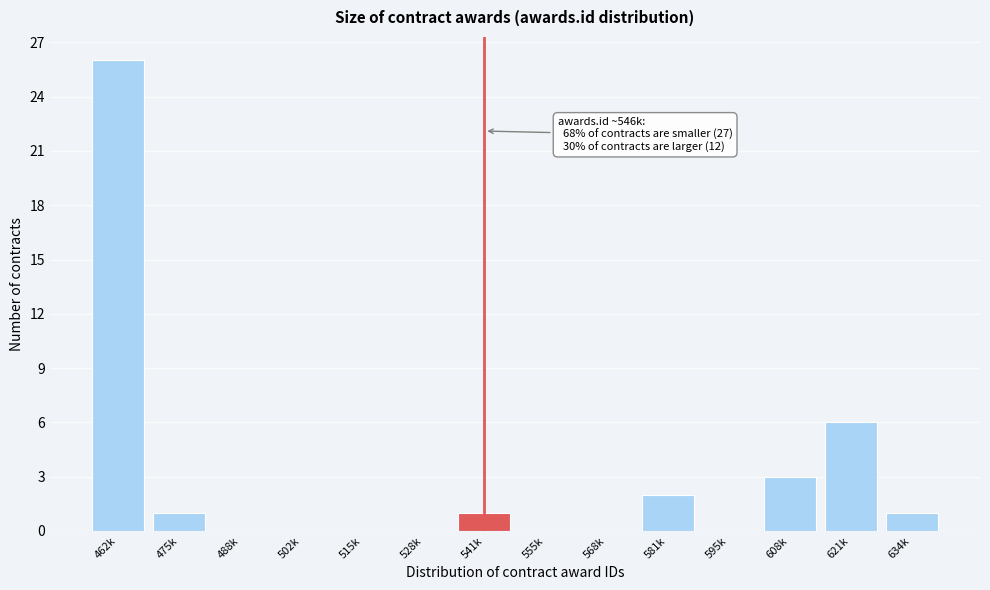

Reading left to right, what are all the values shown in this chart?

462k=26	475k=1	488k=0	502k=0	515k=0	528k=0	541k=1	555k=0	568k=0	581k=2	595k=0	608k=3	621k=6	634k=1